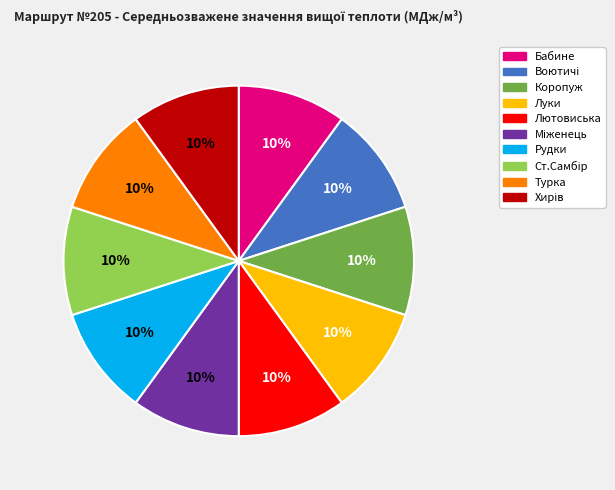

Combined, do Коропуж and Бабине account for over 50%?

No